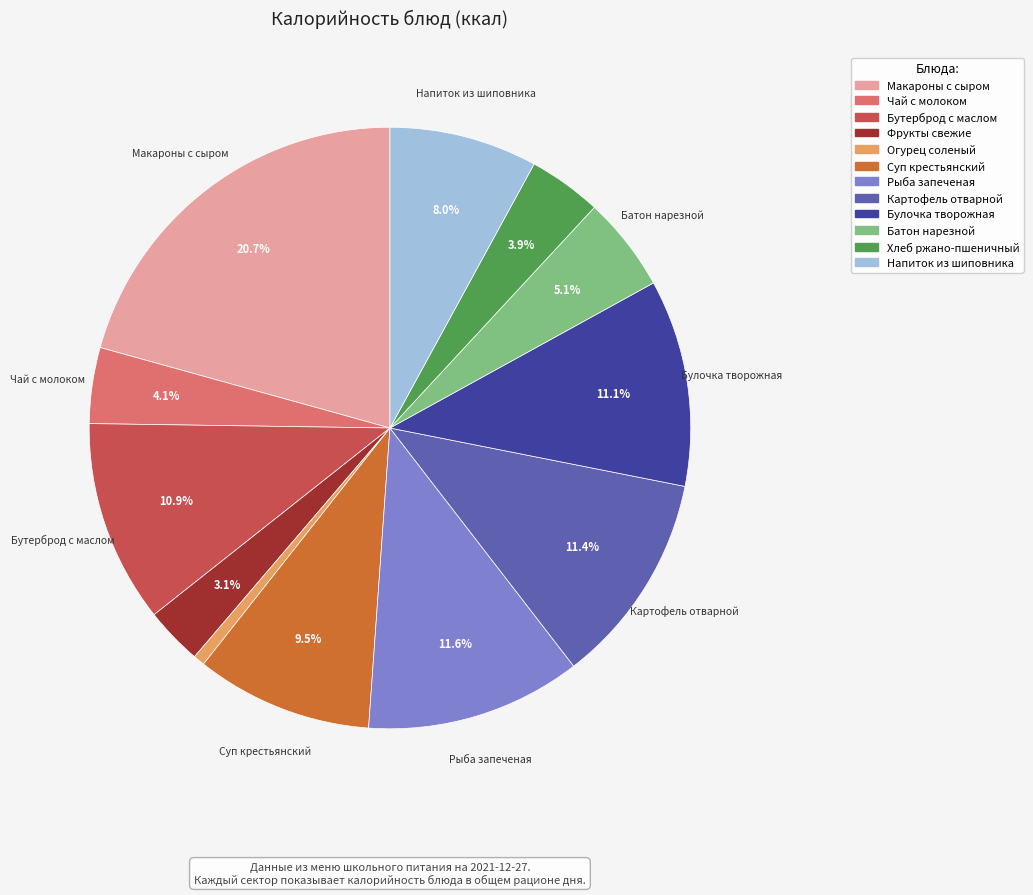

How many slices are in this pie chart?

12